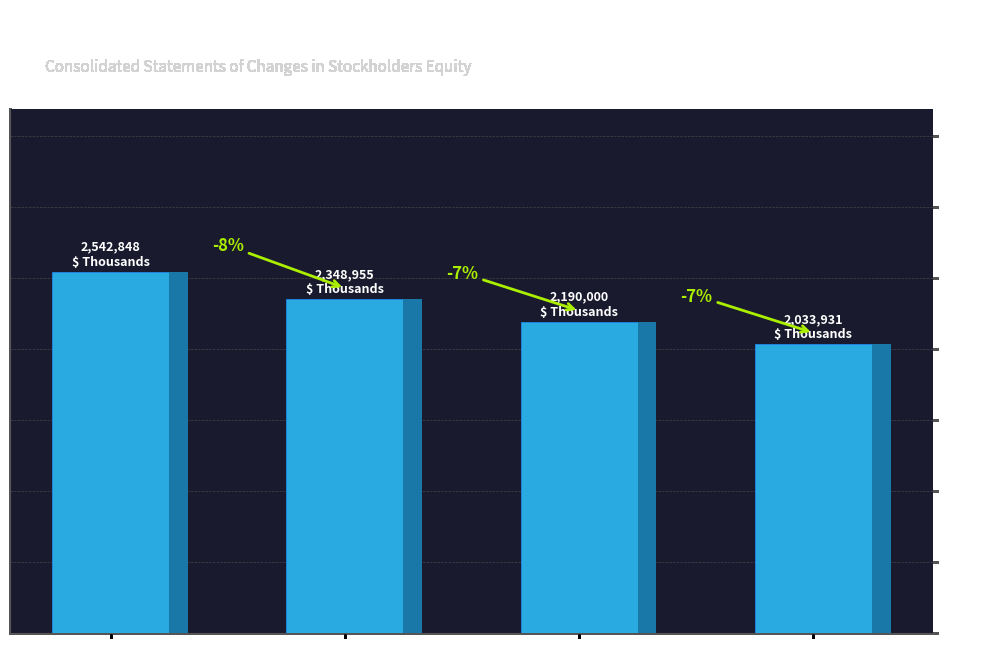

What is the sum of the values at Mar. 31, 2022 and Sep. 30, 2022?

4382886